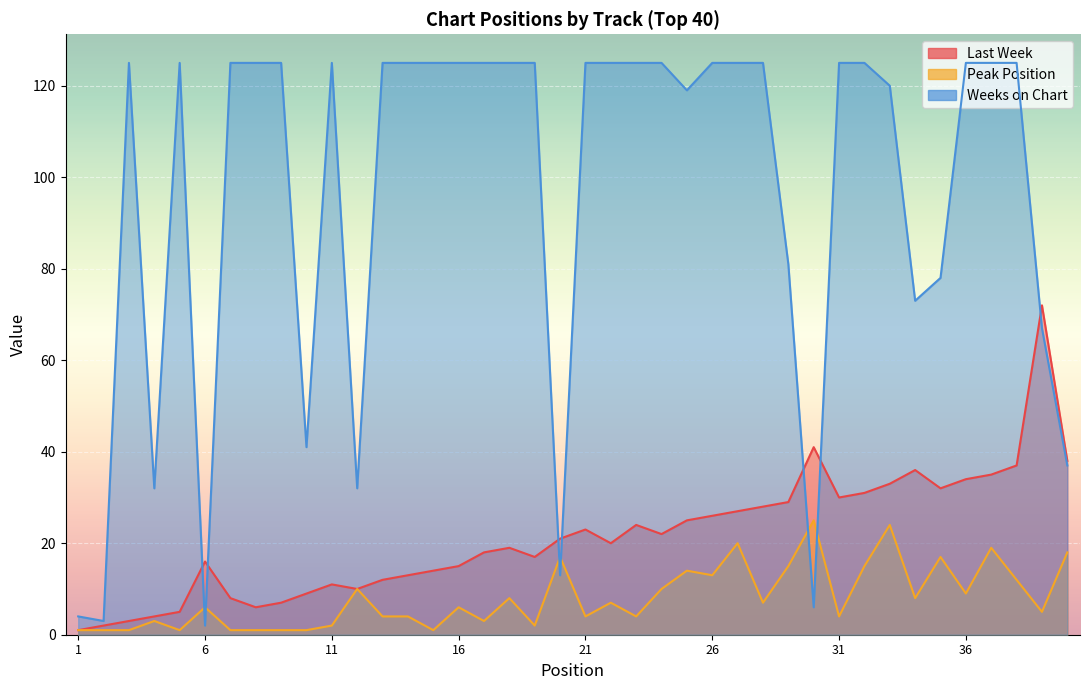

What are all the series names shown in the legend?

Last Week, Peak Position, Weeks on Chart